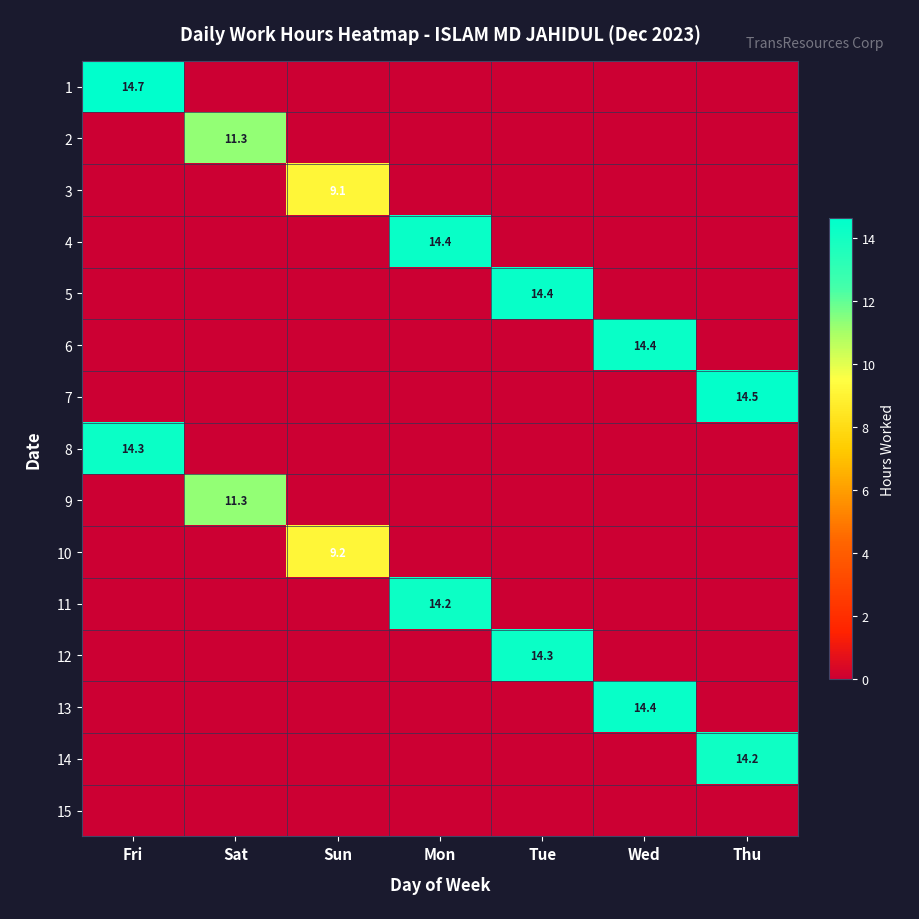

Between Sat and Thu, which series saw the biggest shift?

7